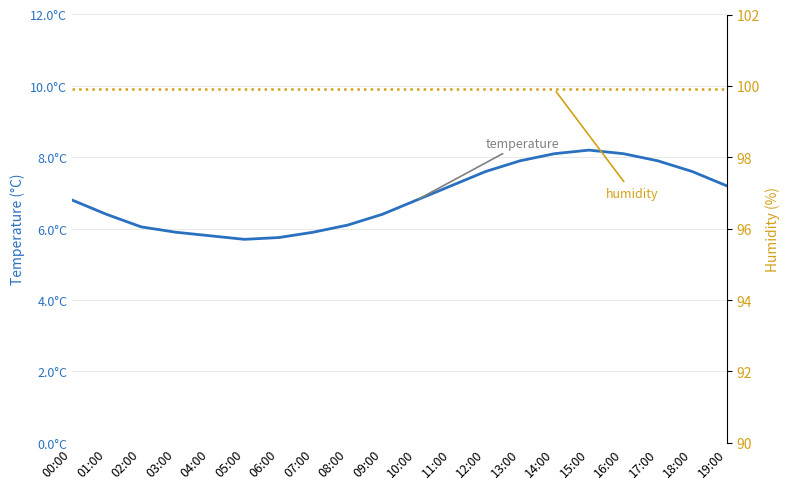

Which category has the lowest value in the humidity series?

00:00